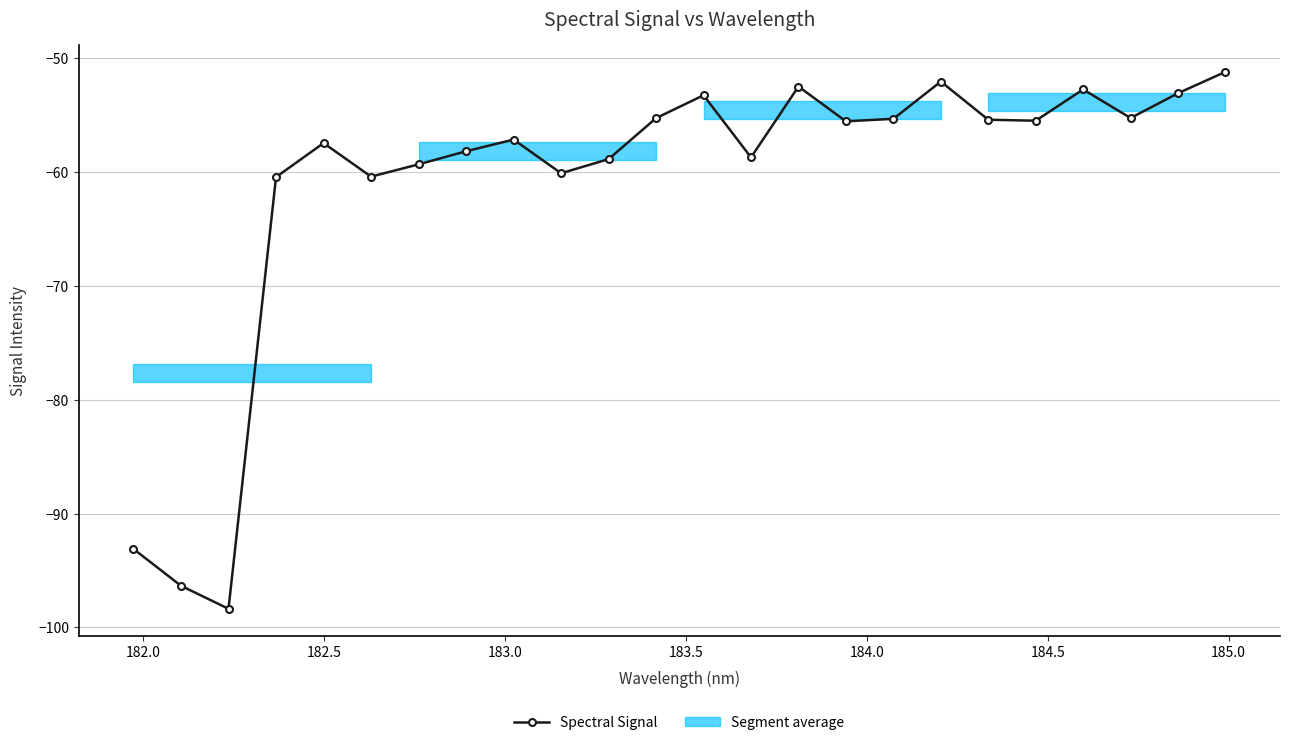

What is the sum of all values?

-1465.2